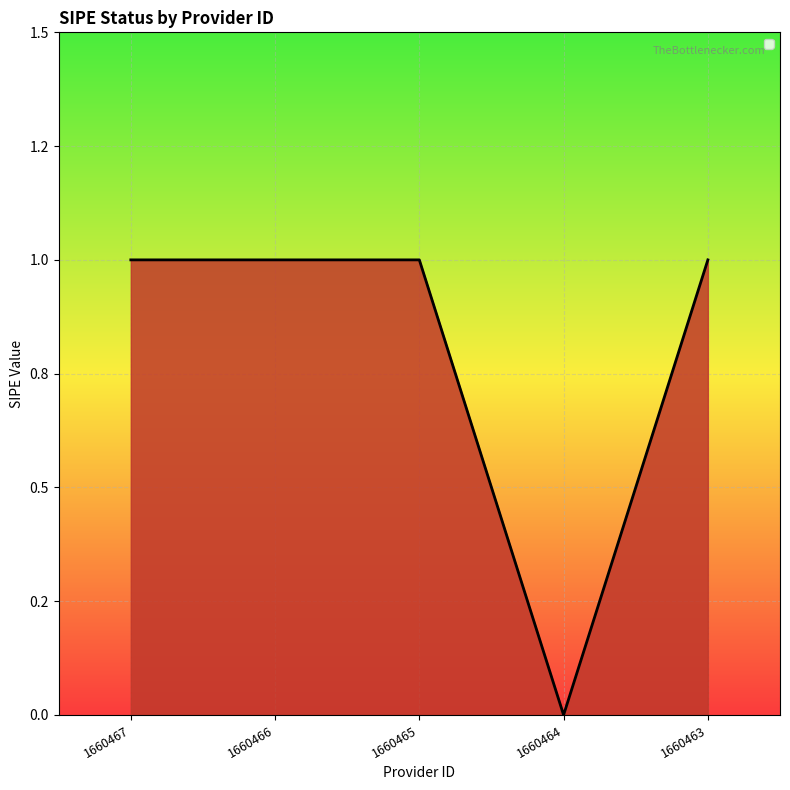

What is the greatest value displayed?

1